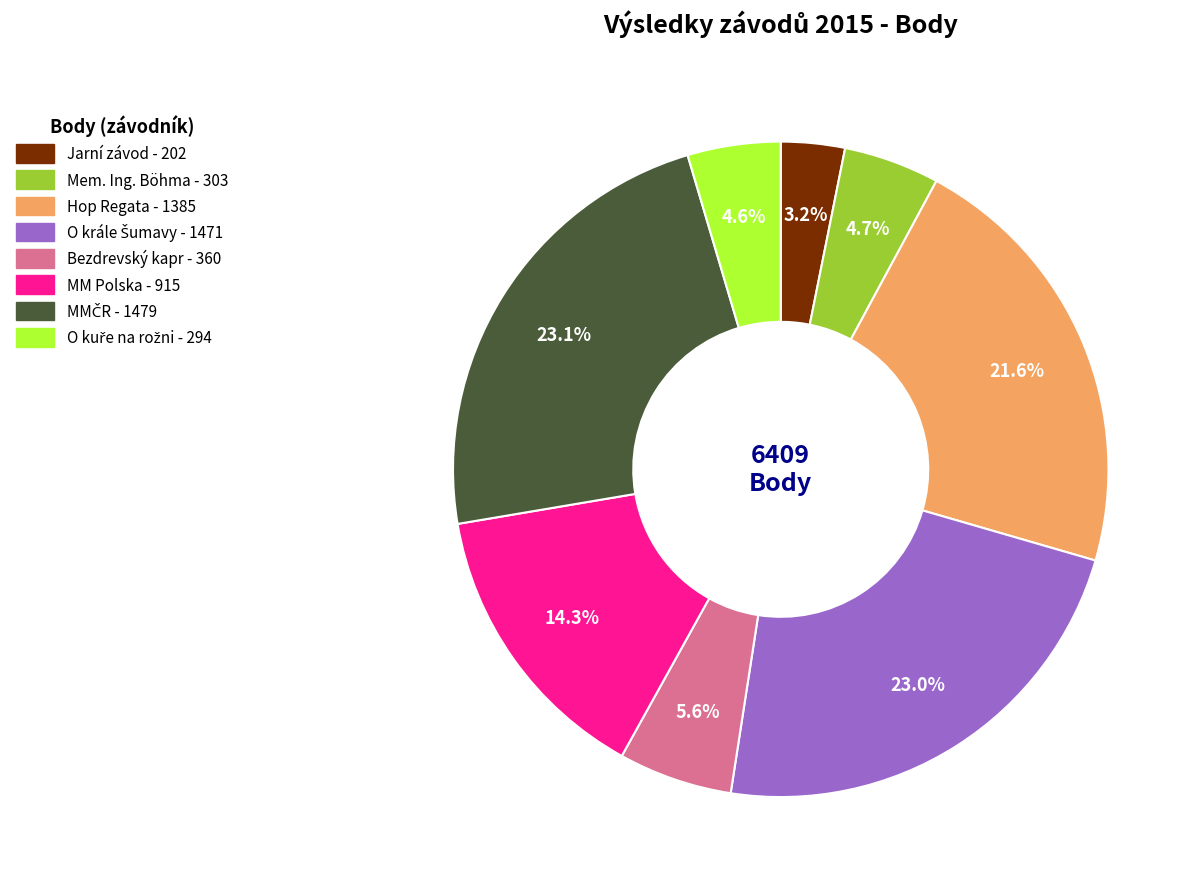

Does any single category account for the majority?

No